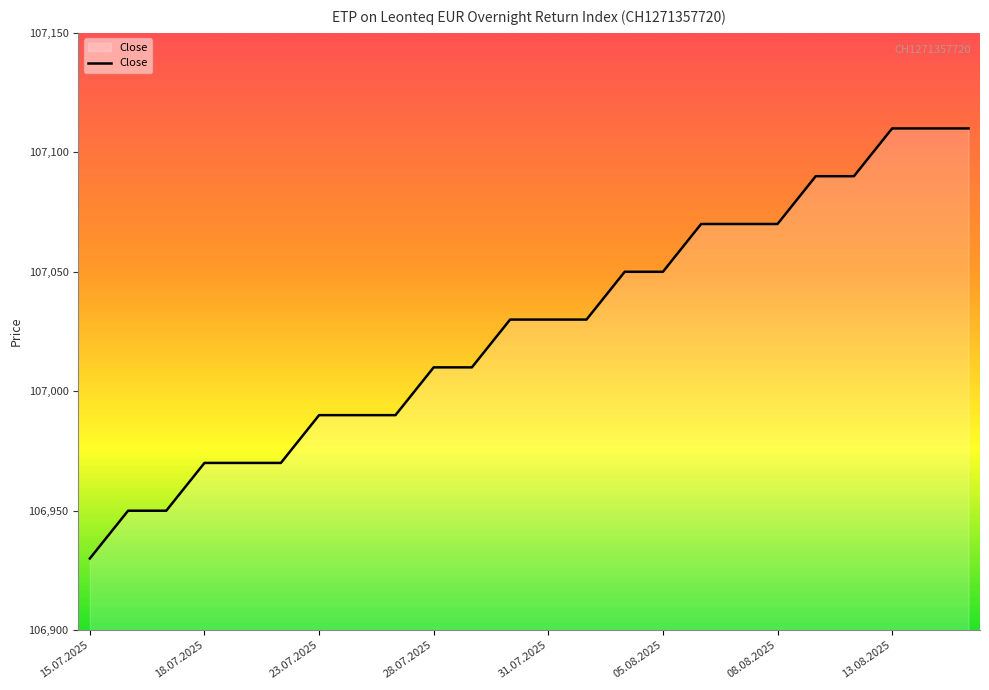

What is the average value?

107027